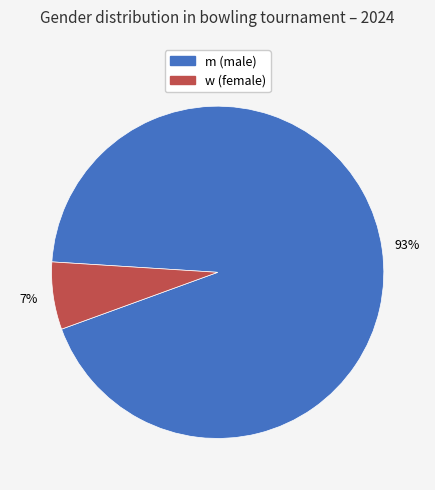

Is it true that m is 81% of the pie?

False